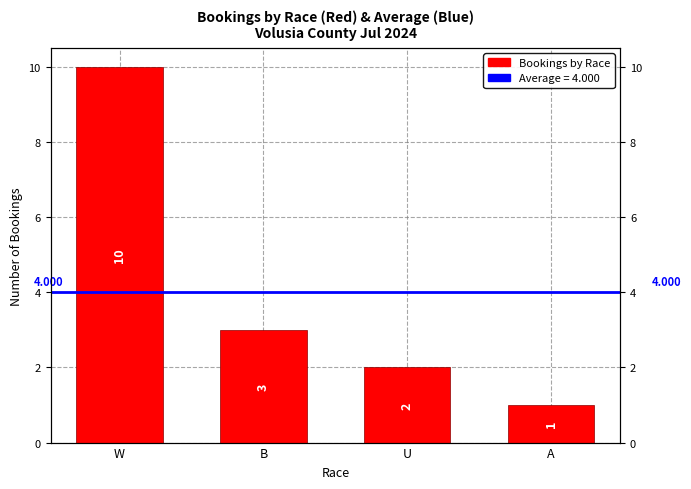

Does the chart contain stacked bars?

No